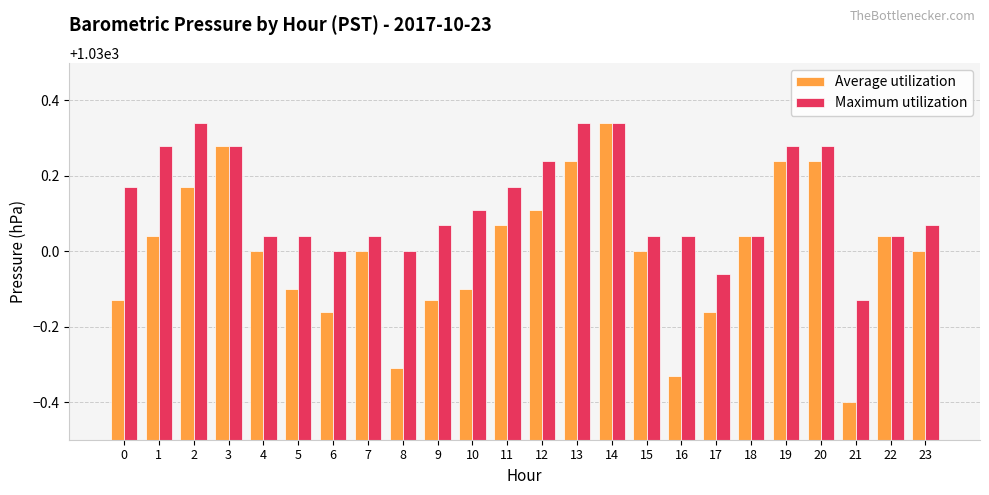

How many bars are there in each group?

2